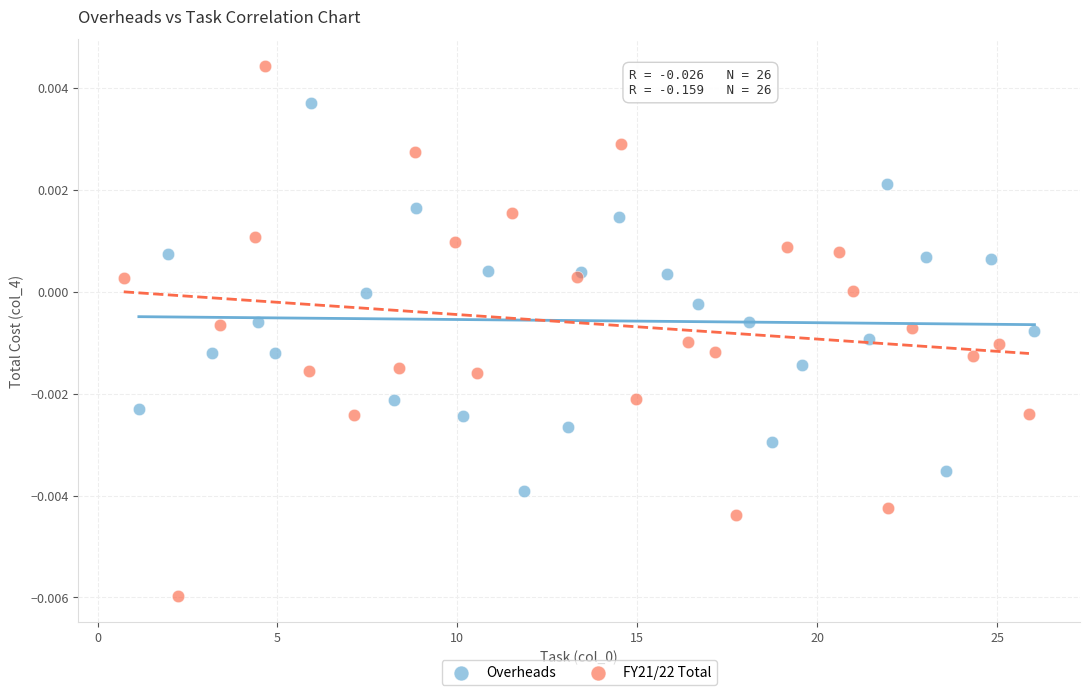

Which series reaches the maximum Y coordinate?

FY21/22 Total